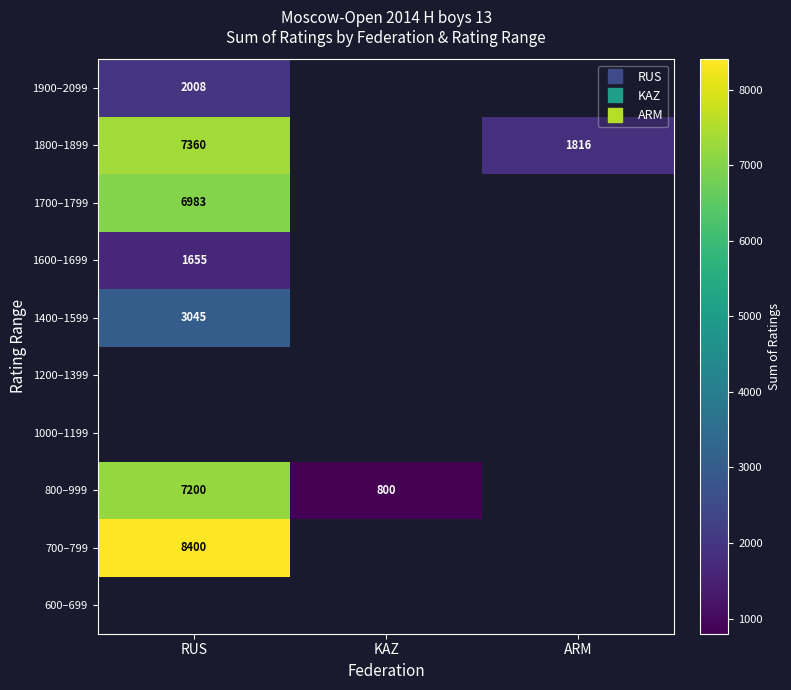

The 1800–1899 series shows 2602.3 at ARM. True or false?

False